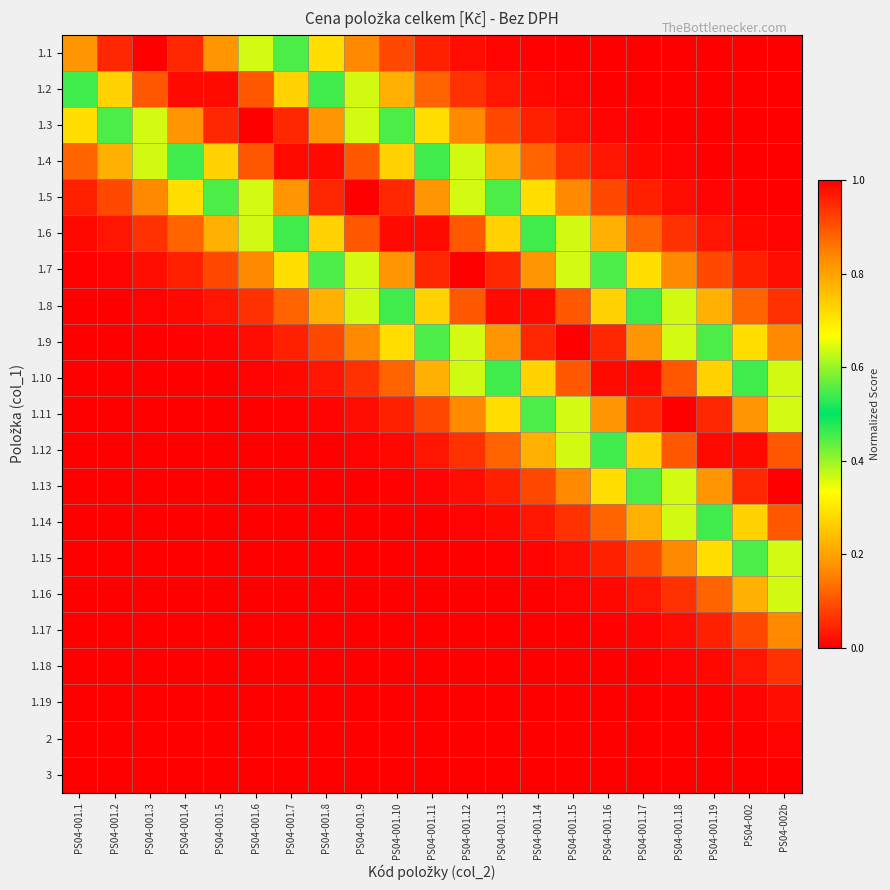

How many categories are shown in the chart?

21